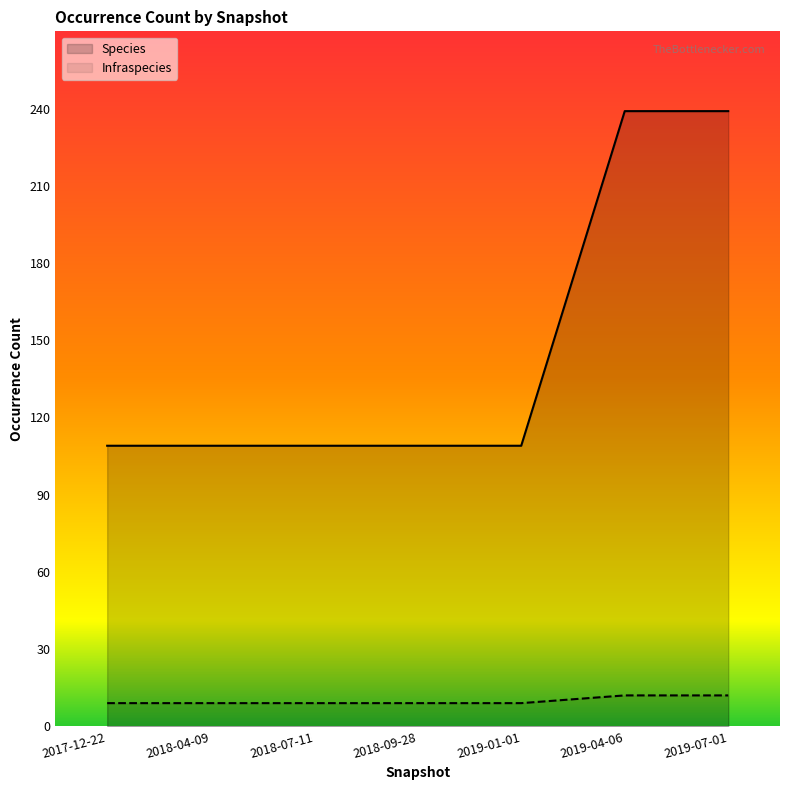

What is the difference between the maximum and minimum values in the Species series?

130